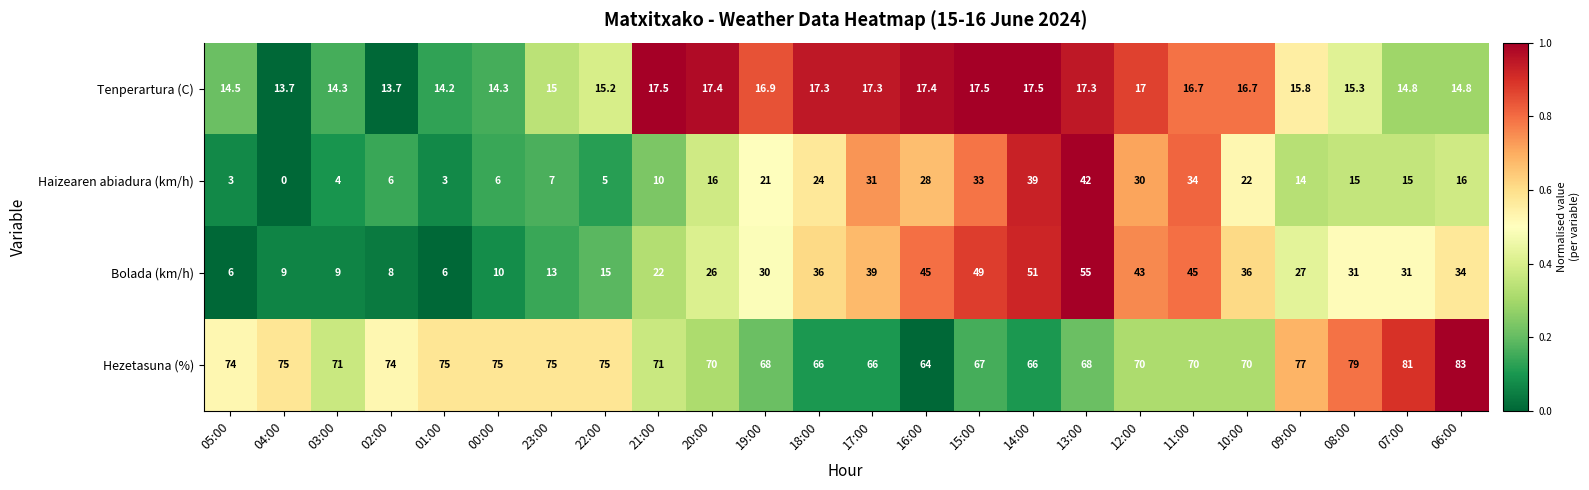

What is the sum of all Hezetasuna (%) values?

1730.0